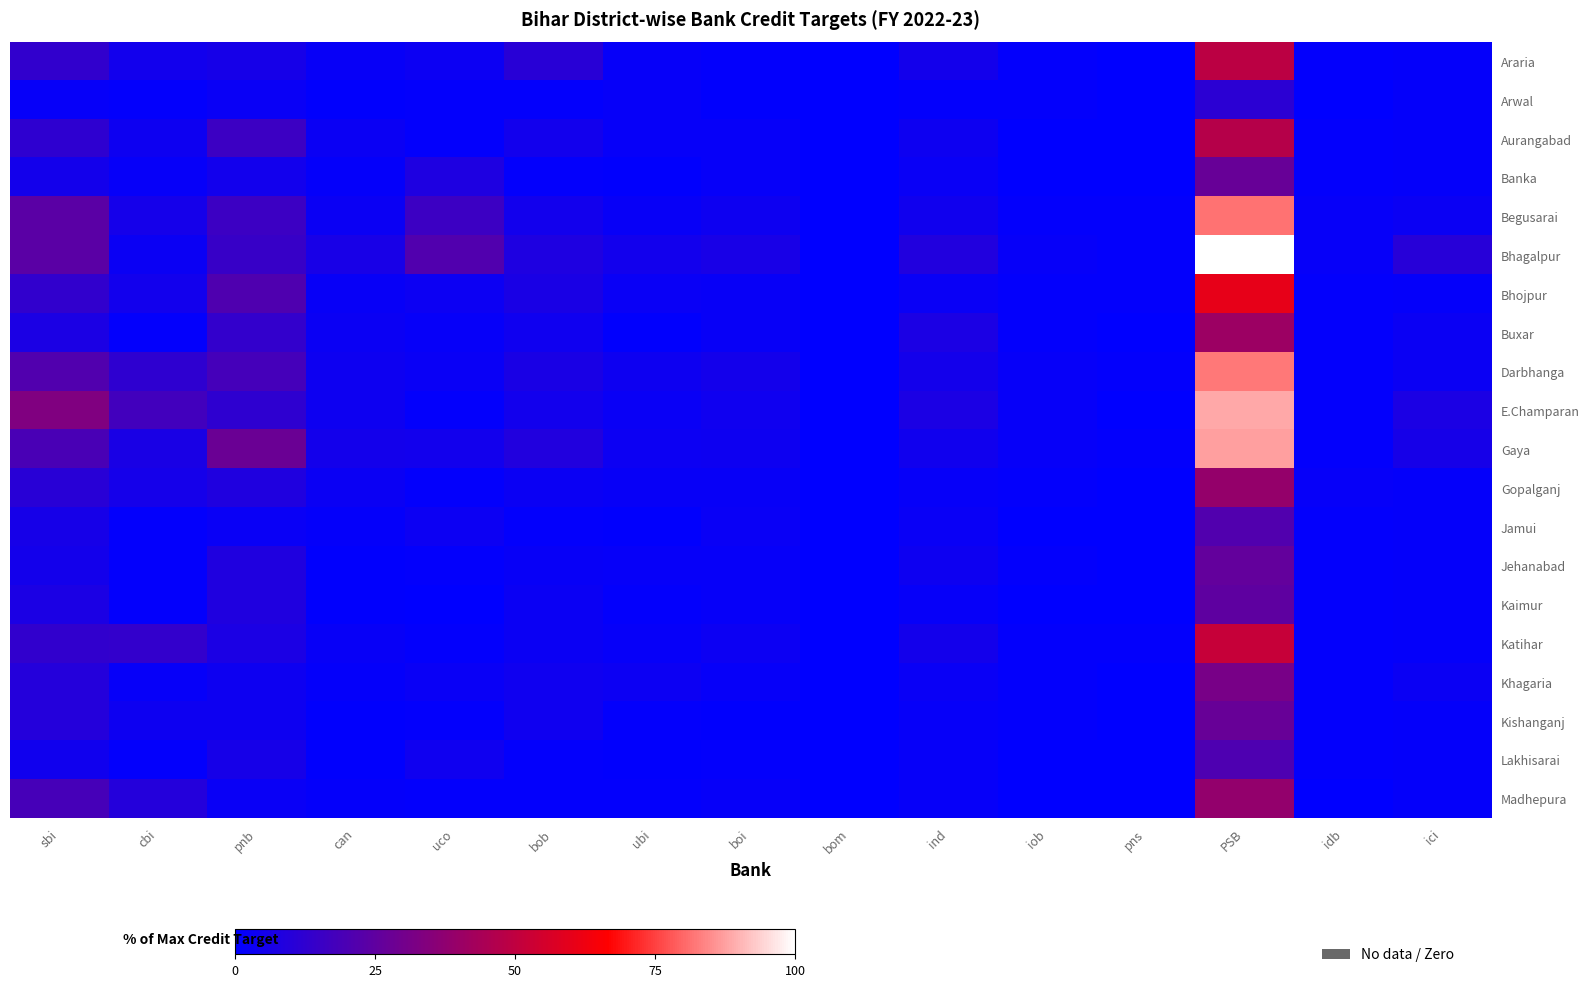

At which category is the sum across all series the highest?

PSB